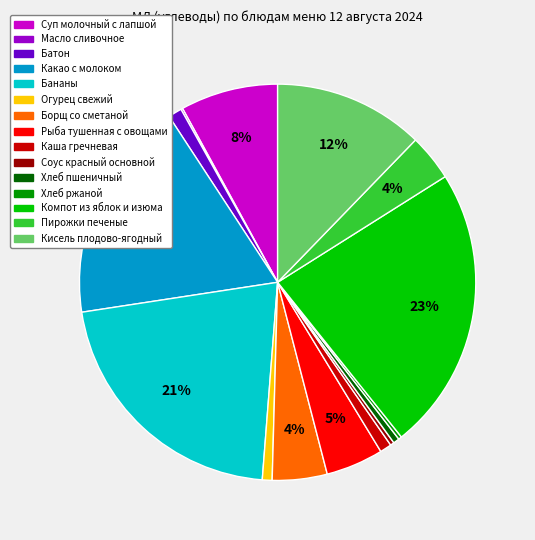

Is Суп молочный с лапшой the majority of the pie?

No